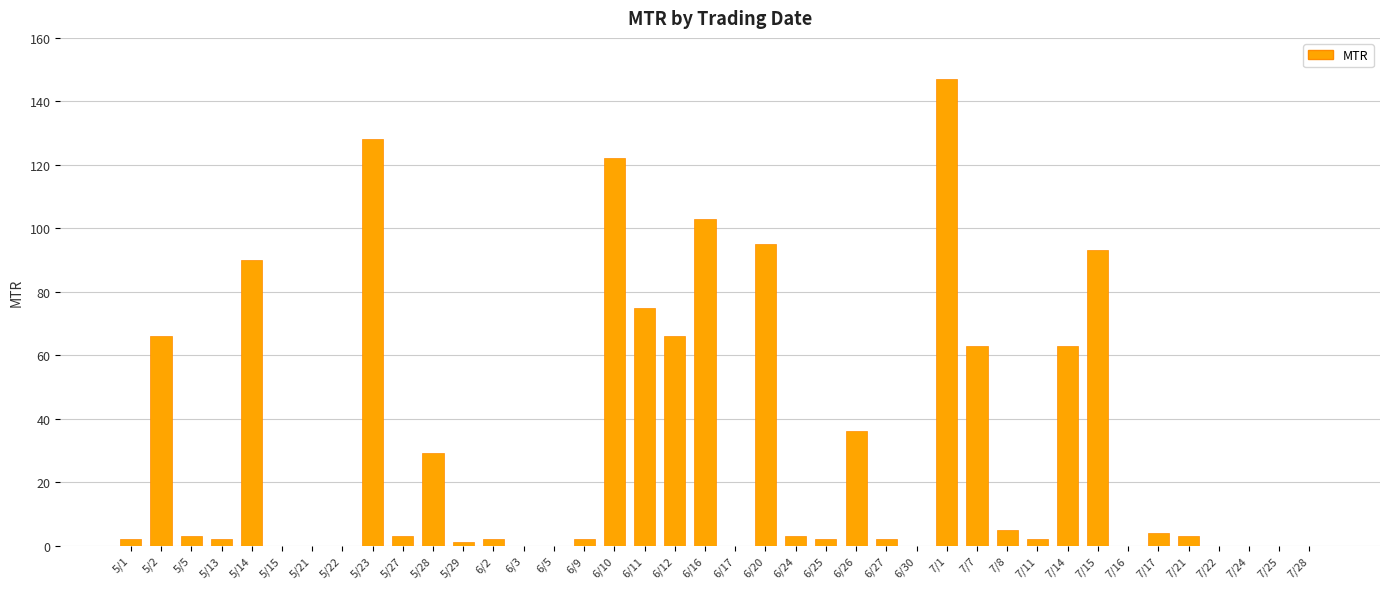

Count the number of categories in the chart.

40